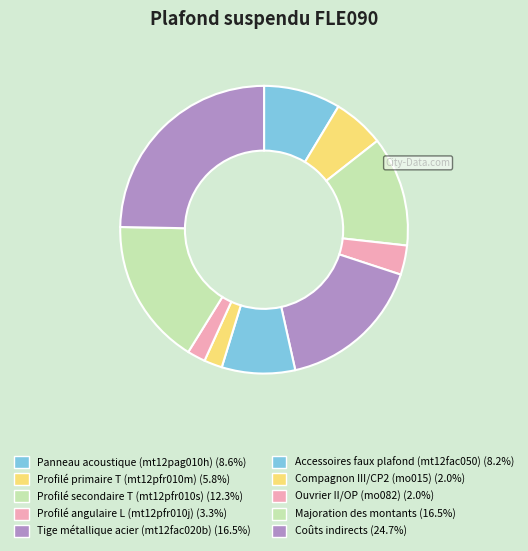

Which category has the biggest portion of the pie?

Coûts indirects